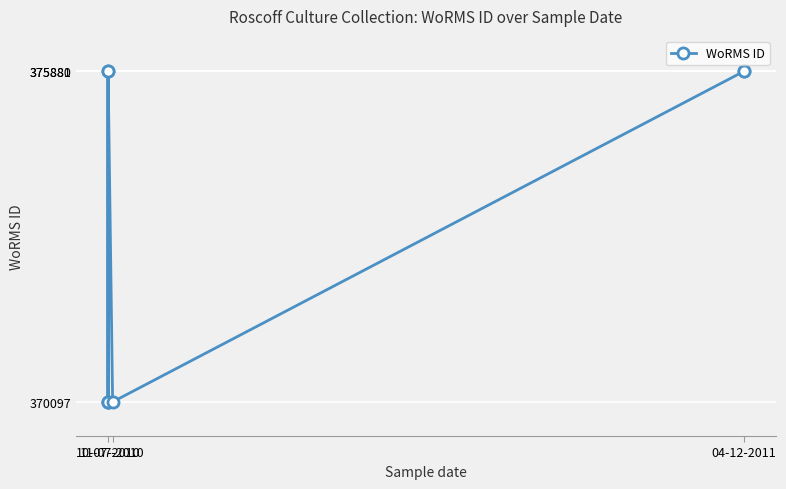

What is the smallest value displayed?

370097